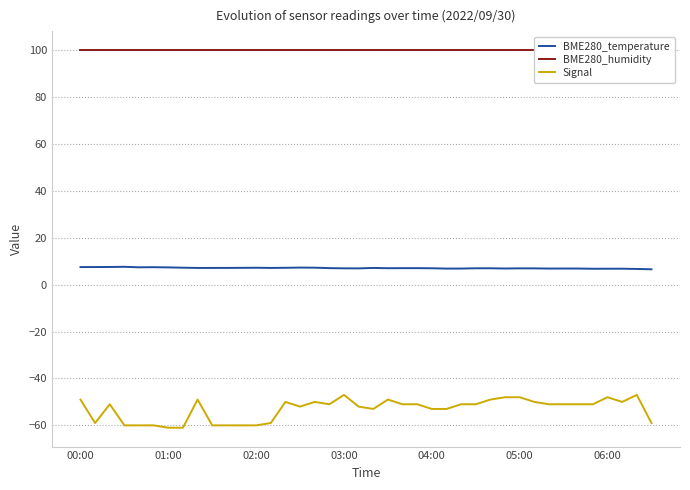

True or false: BME280_temperature and Signal cross at least once.

False